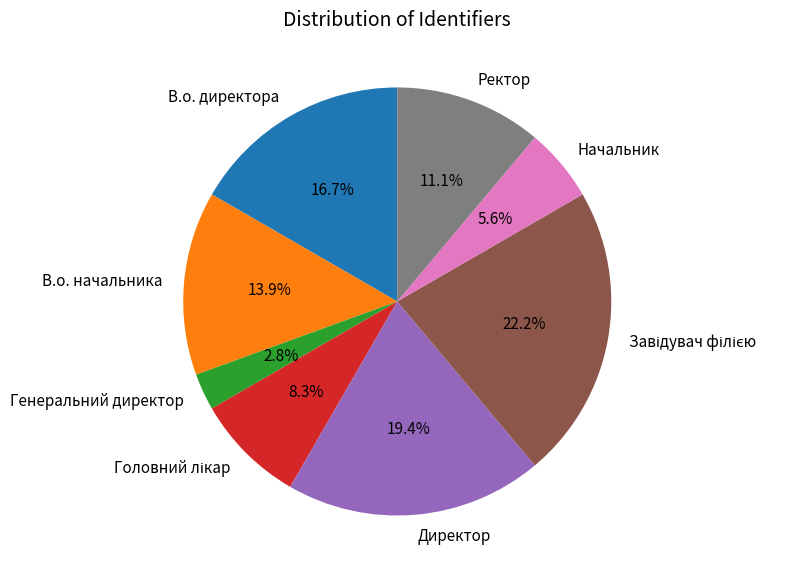

What percentage is NOT represented by В.о. начальника?

86.1%